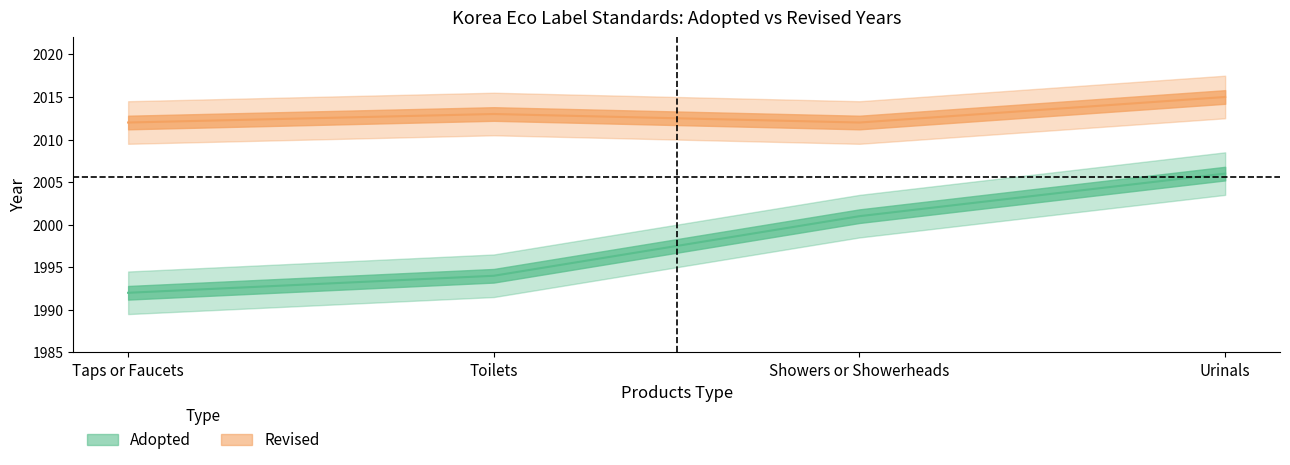

True or false: Adopted and Revised intersect in this chart.

False